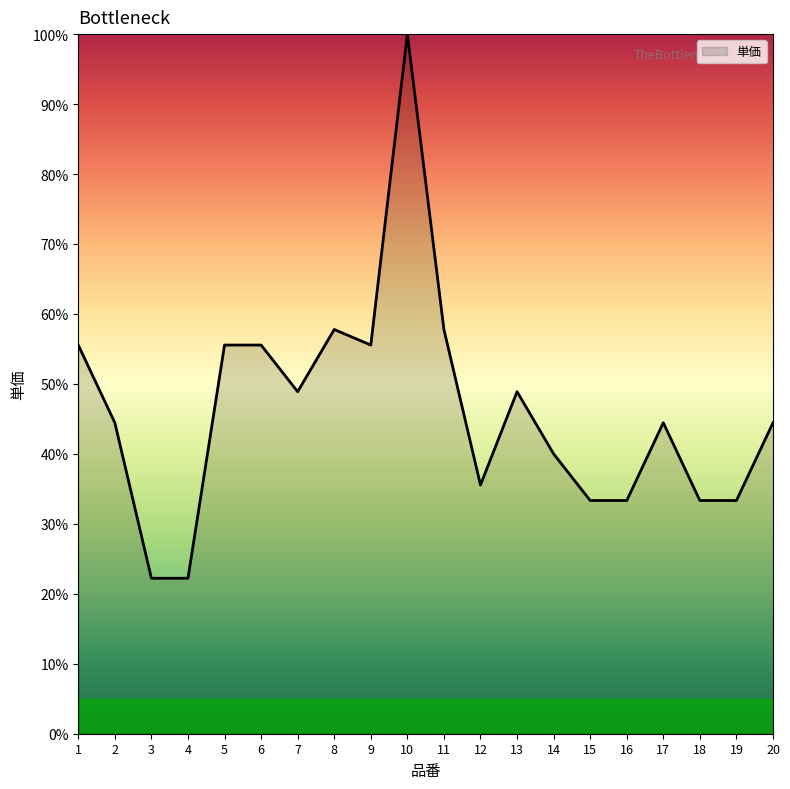

At which label does the data first exceed 44?

1